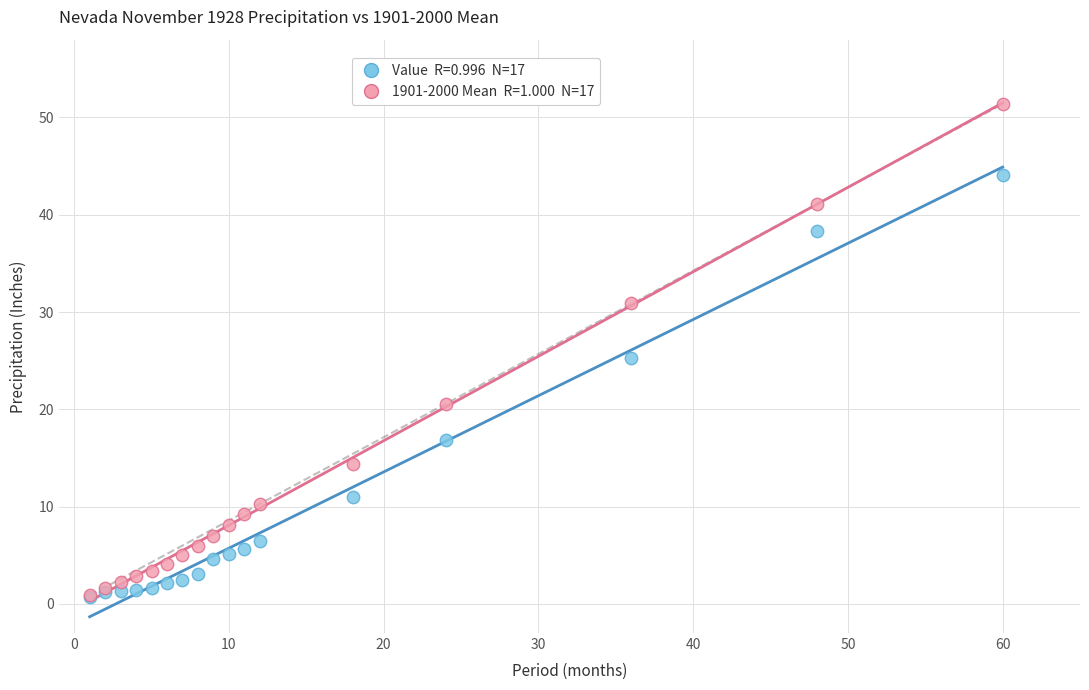

Across all series, what Y value is closest to 26?

25.2